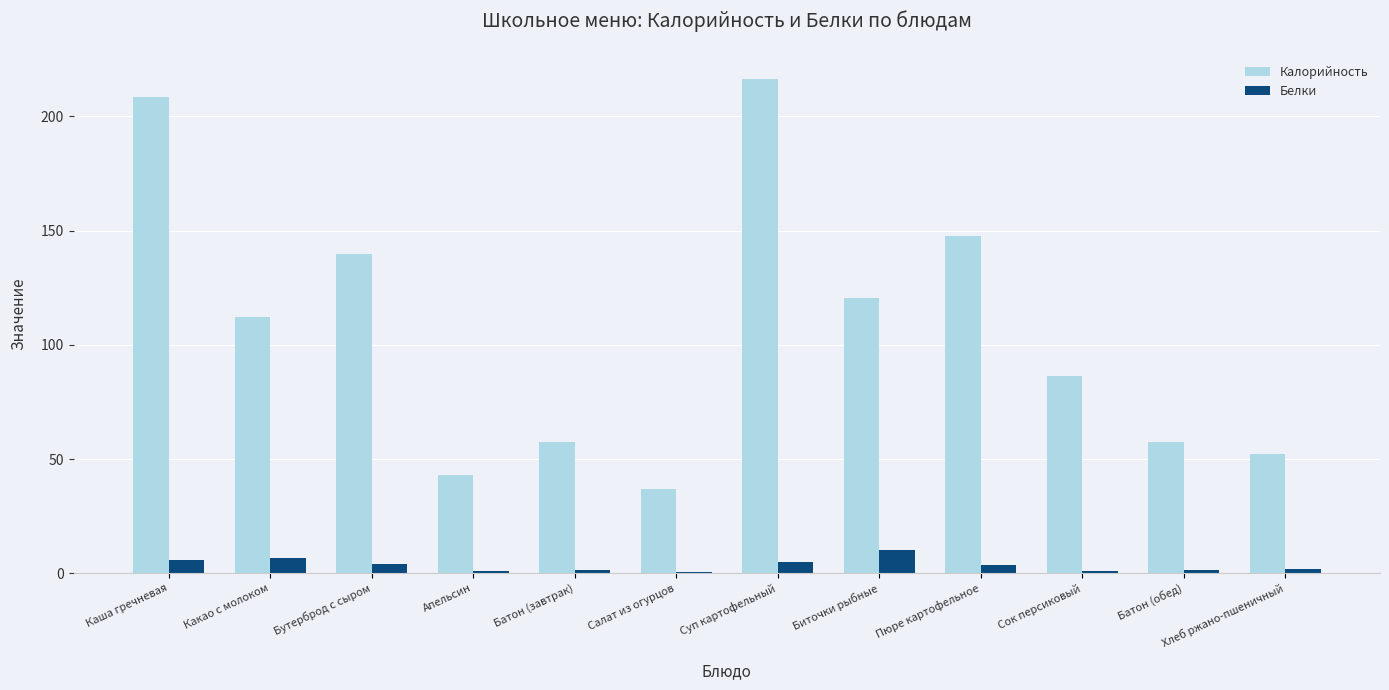

What is the average value of the Калорийность series?

106.5